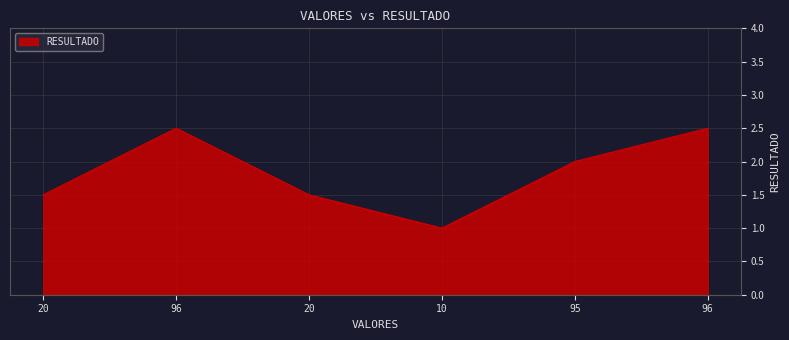

Is it true that the value at 95 is 2.0?

True